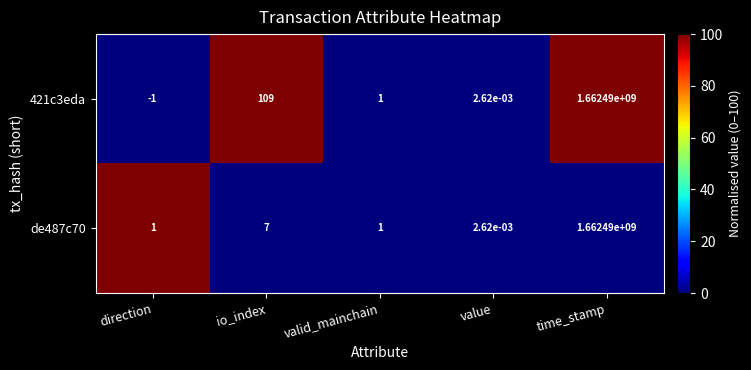

Which label corresponds to the smallest value in the chart?

direction